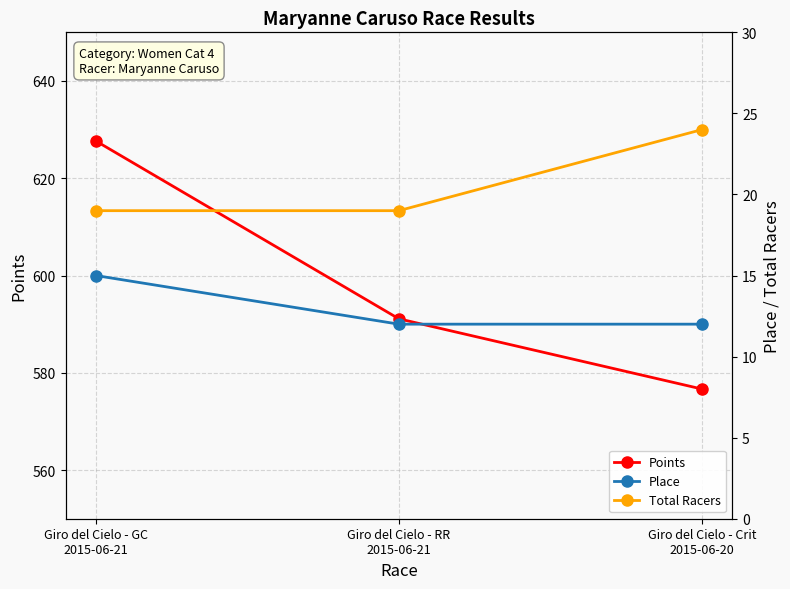

Read the Place value at Giro del Cielo - GC
2015-06-21.

15.0